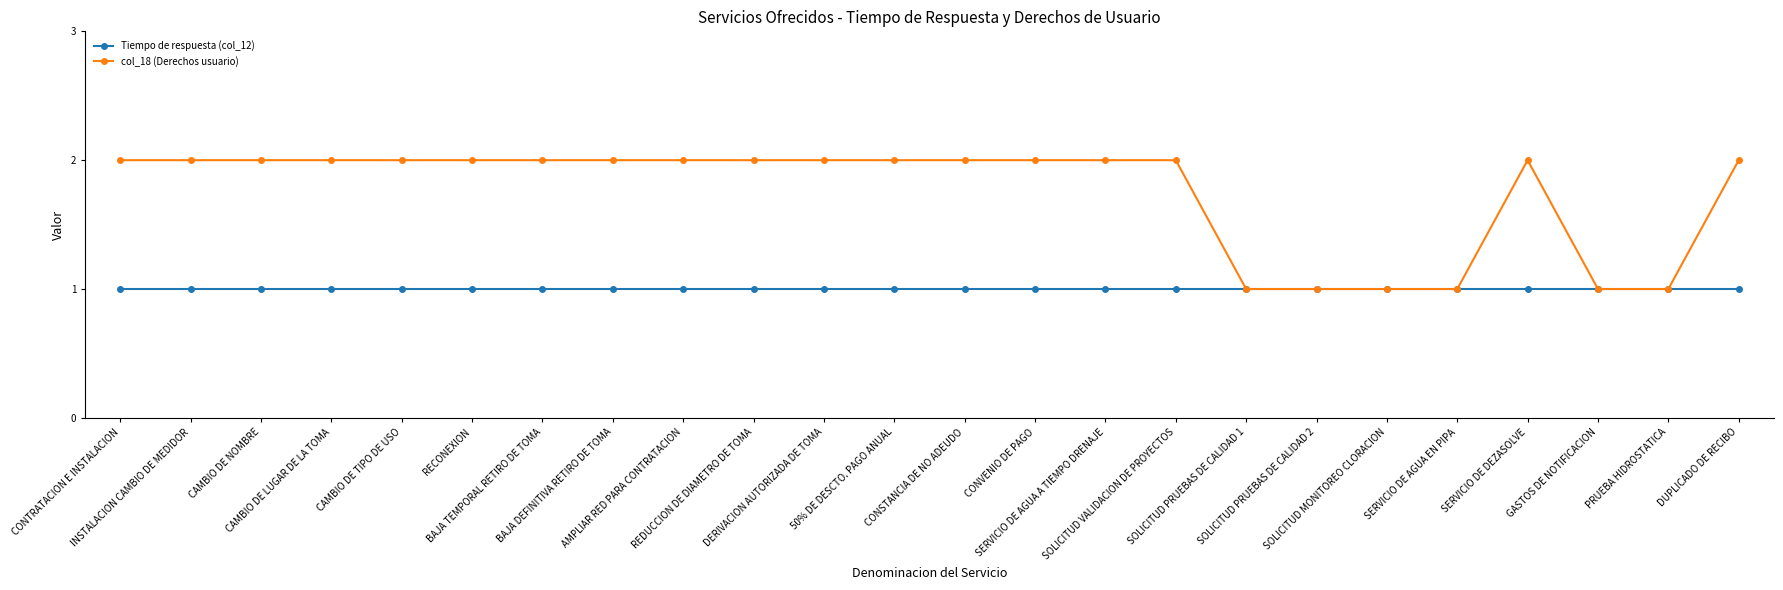

What is the highest value of the col_18 (Derechos usuario) series?

2